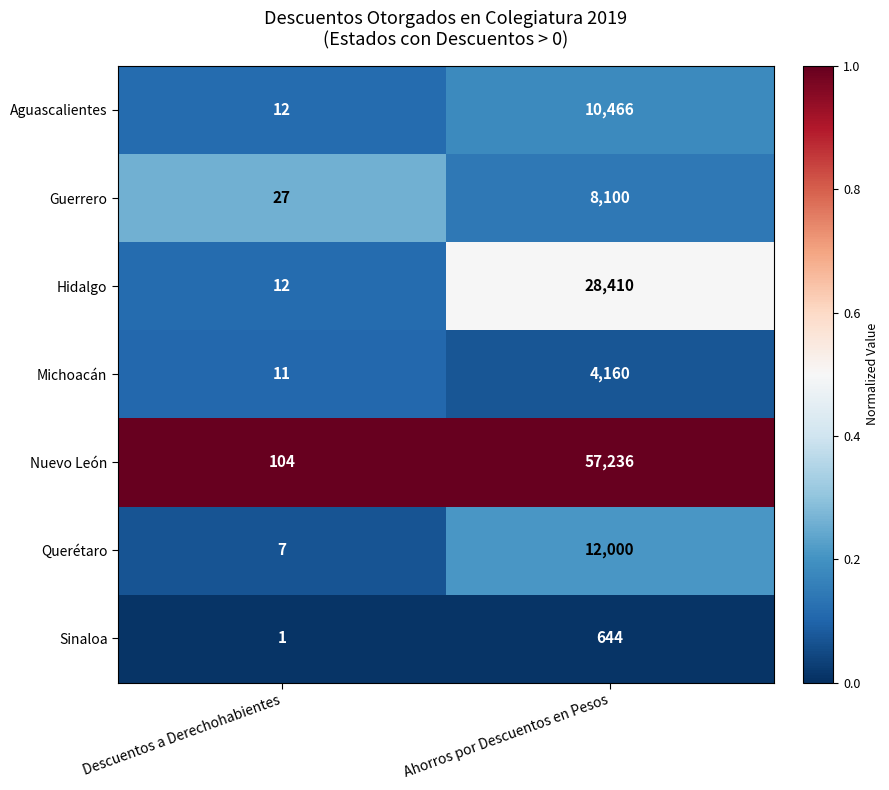

List the series in order of their peak value, lowest first.

Sinaloa, Michoacán, Guerrero, Aguascalientes, Querétaro, Hidalgo, Nuevo León